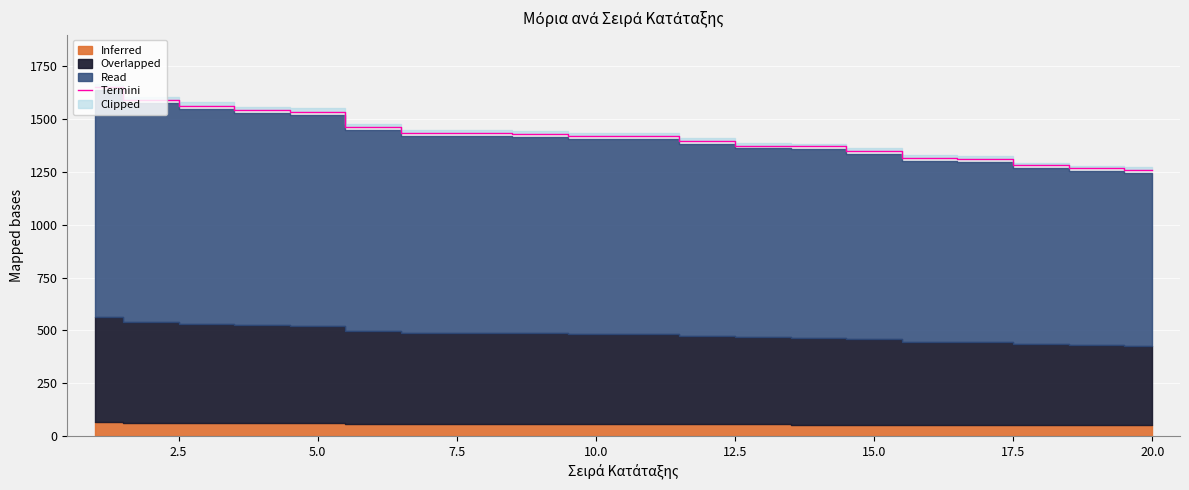

What is the maximum value for Termini?

1651.0